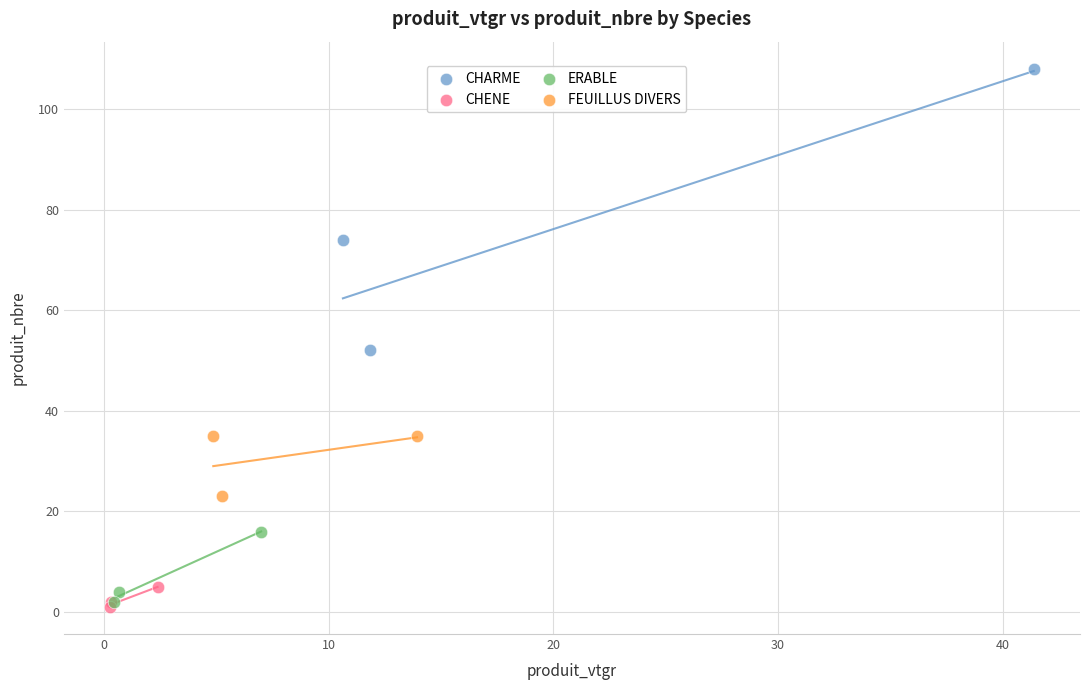

Which series has the largest Y range (max minus min)?

CHARME